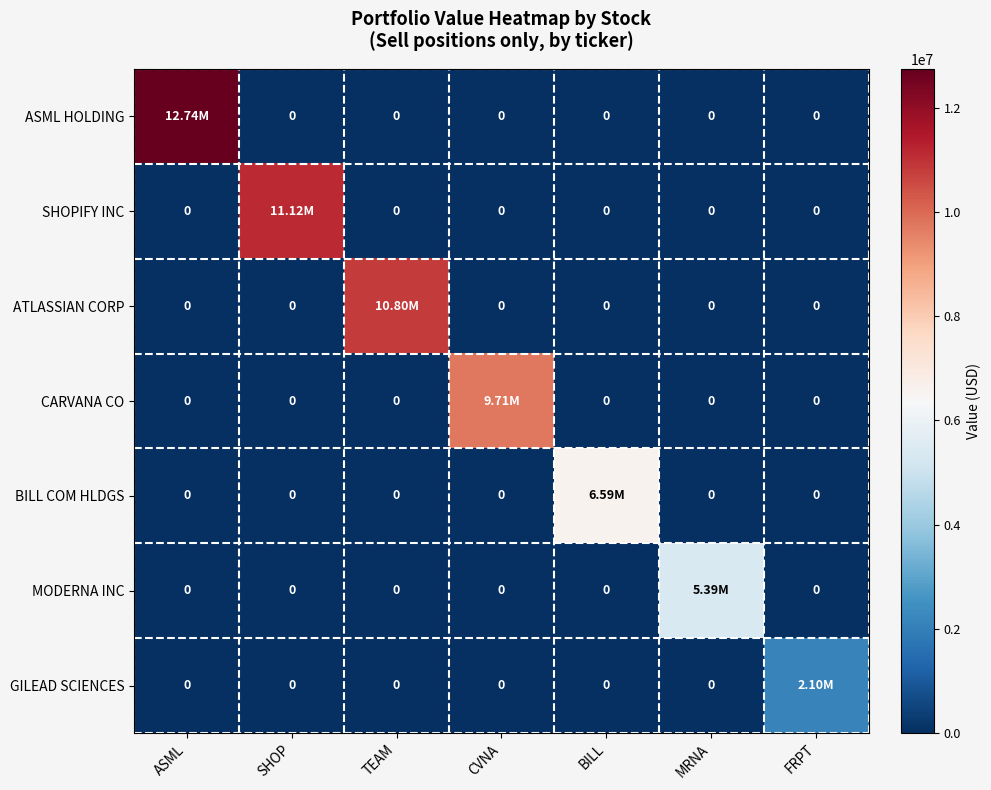

What is the maximum value shown in the chart?

12741000